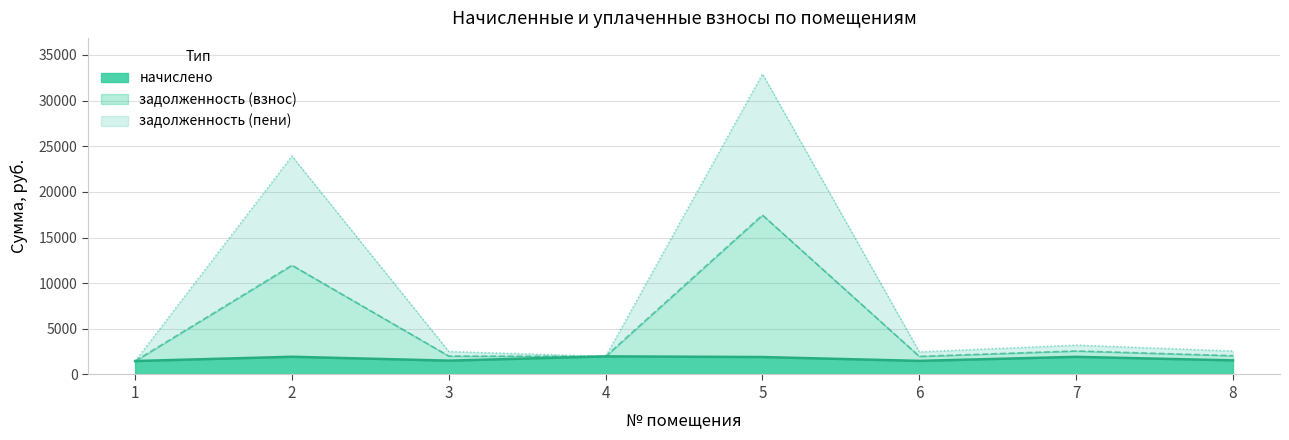

Between 3 and 6, which series saw the biggest shift?

задолженность (пени)